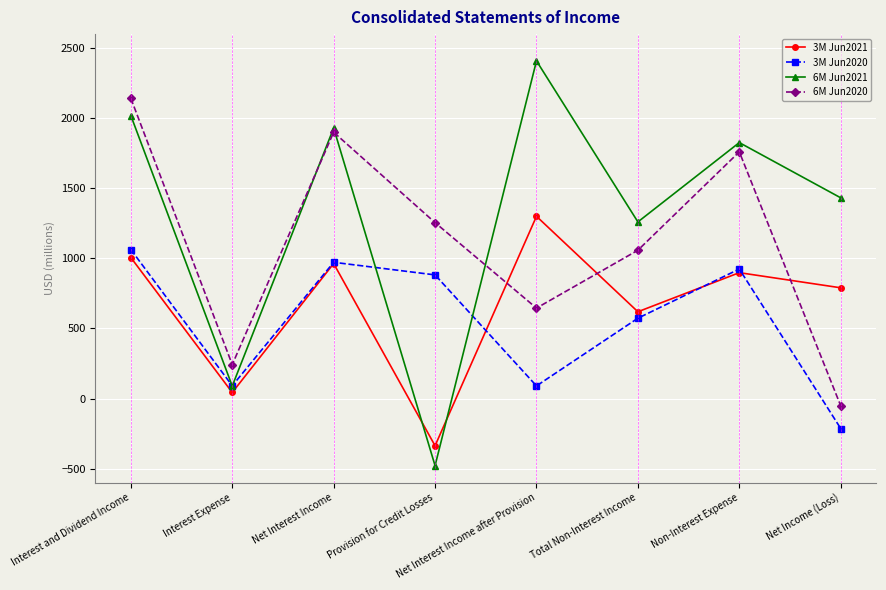

Is the value of 3M Jun2020 at Interest and Dividend Income greater than the value of 3M Jun2021 at Net Interest Income after Provision?

No